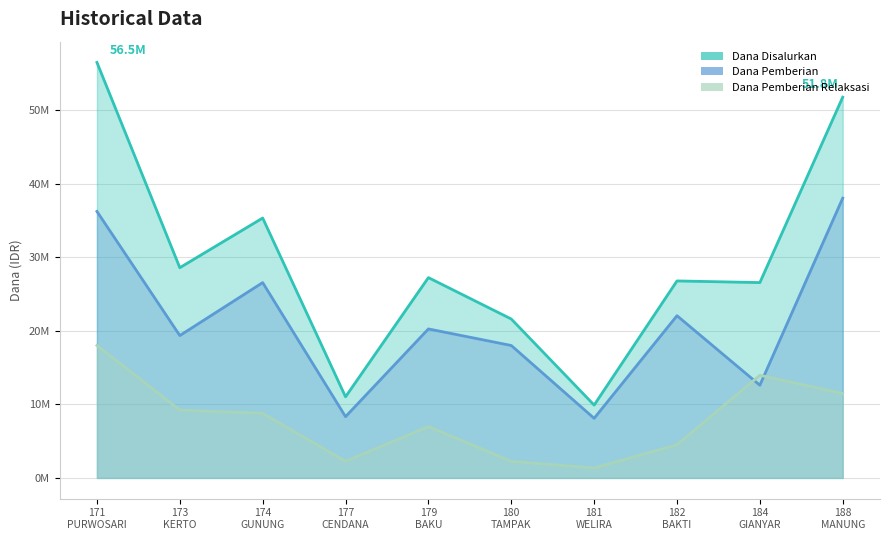

How many data points in Dana Disalurkan are above 27225000?

4